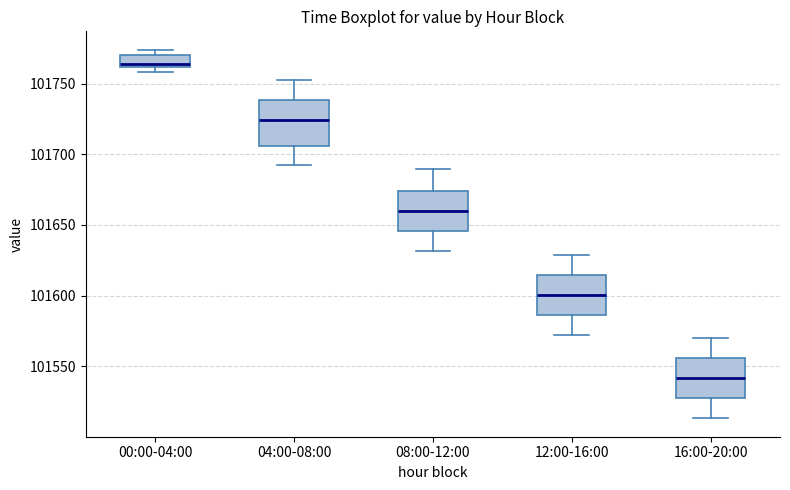

Which box has the highest median line?

00:00-04:00